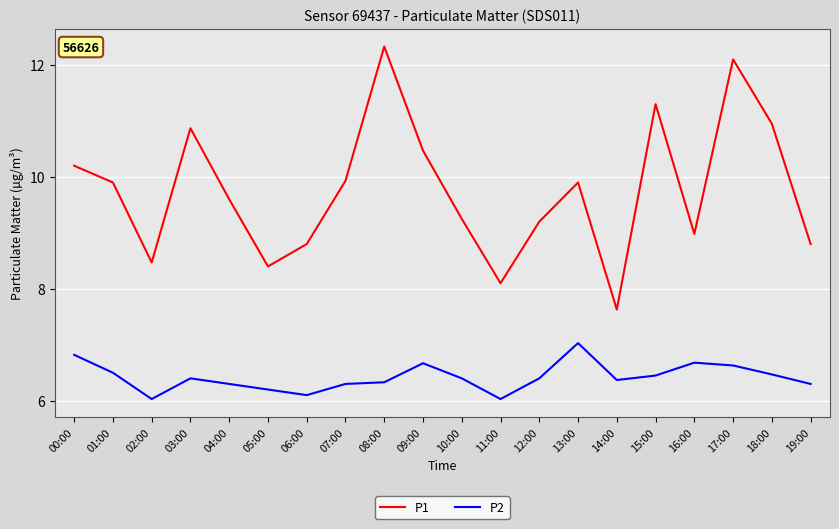

Which series has the largest range (max minus min)?

P1